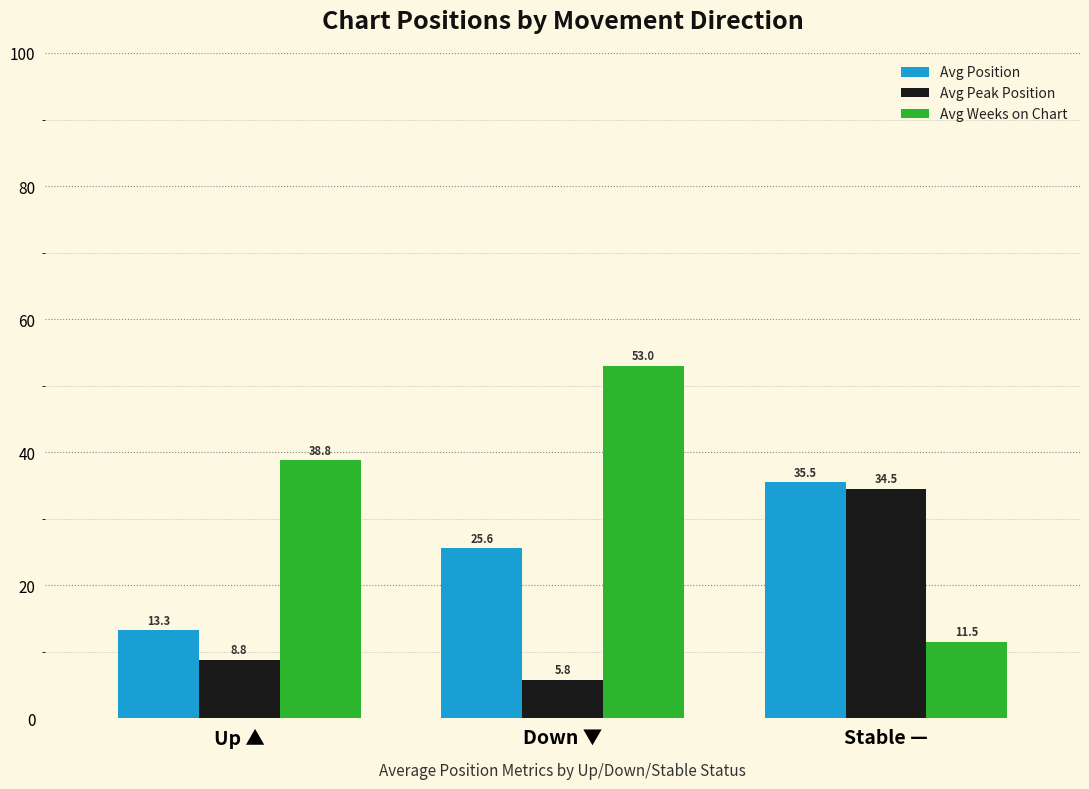

List the labels in order of Avg Peak Position value, smallest first.

Down ▼, Up ▲, Stable —